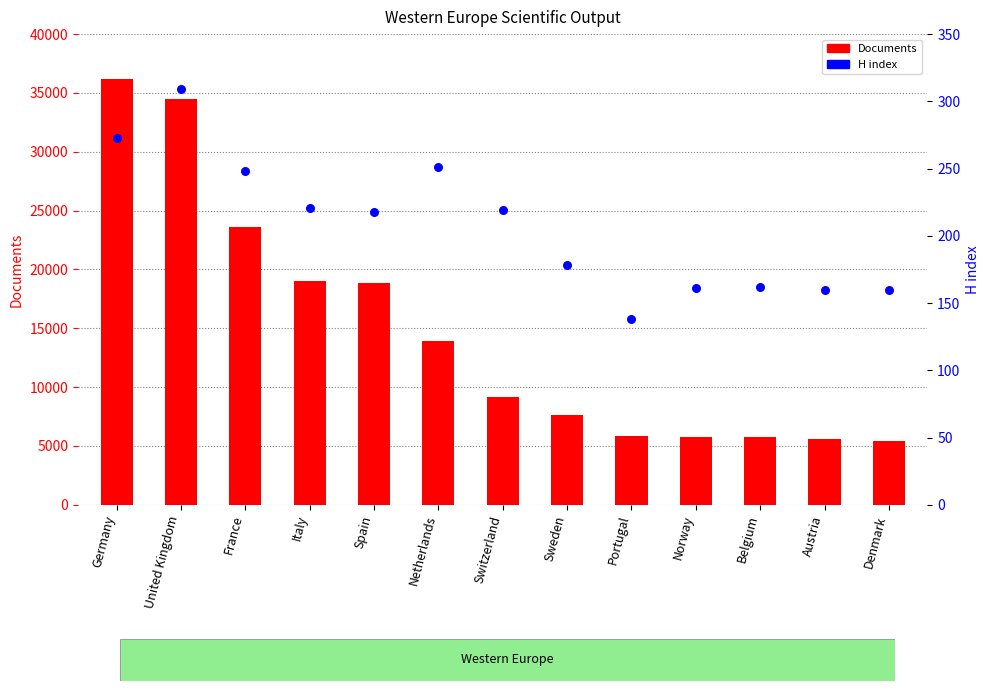

Is the value of H index at France greater than the value of Documents at Norway?

No